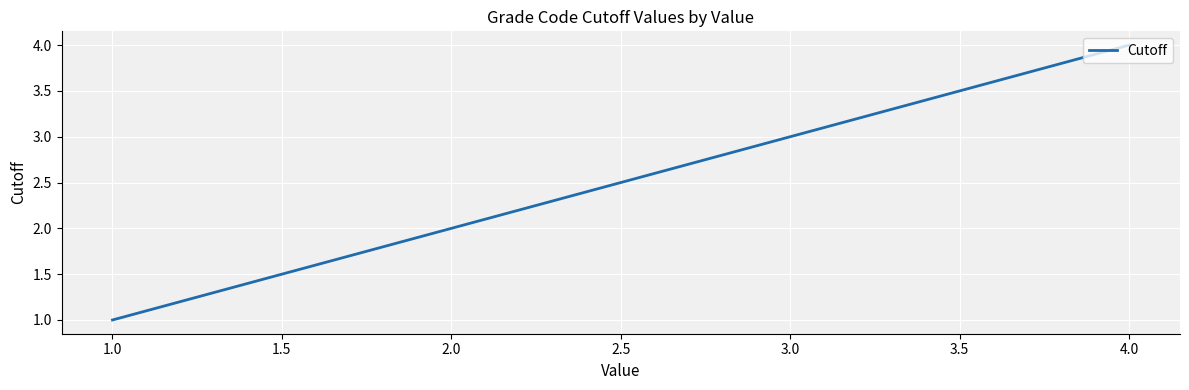

Does the chart display data point markers on the line(s)?

No